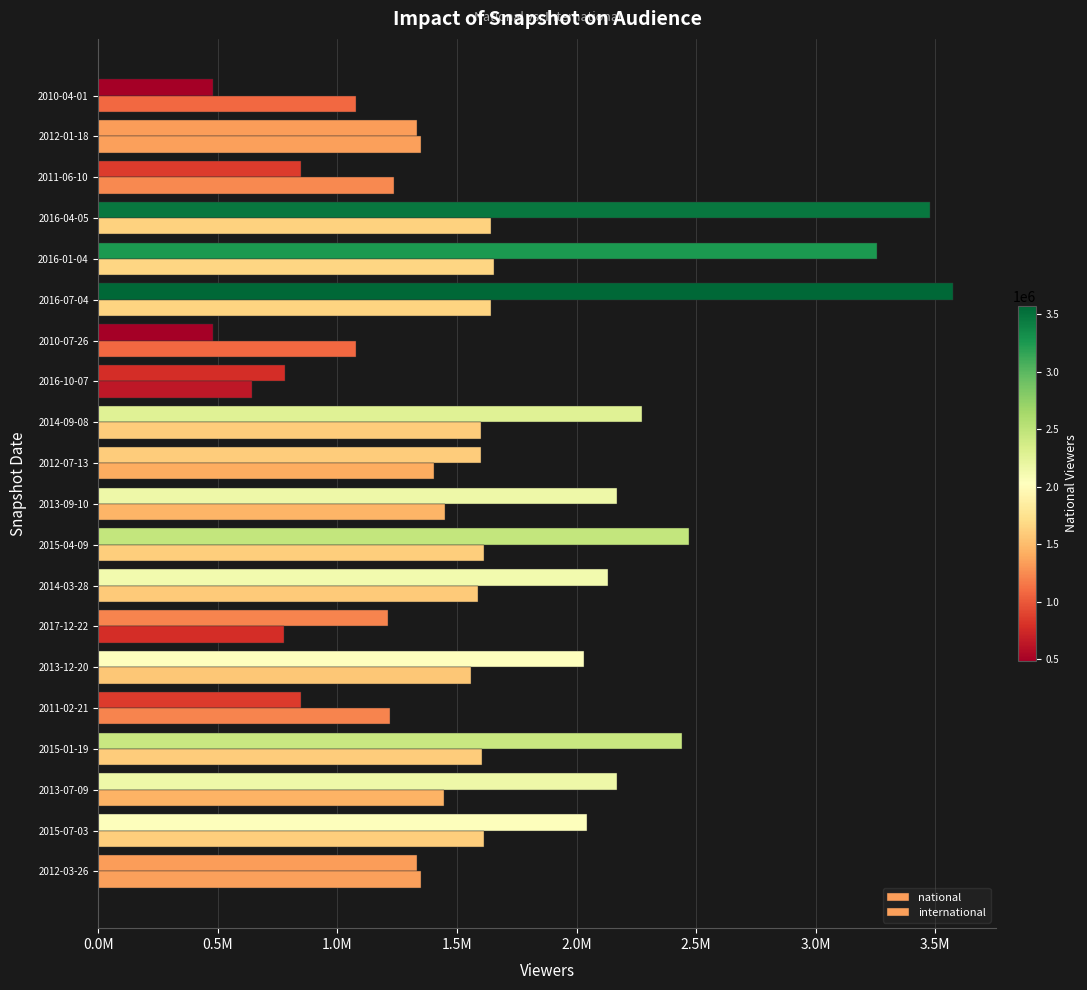

Are the bars grouped side by side (vs. stacked)?

Yes